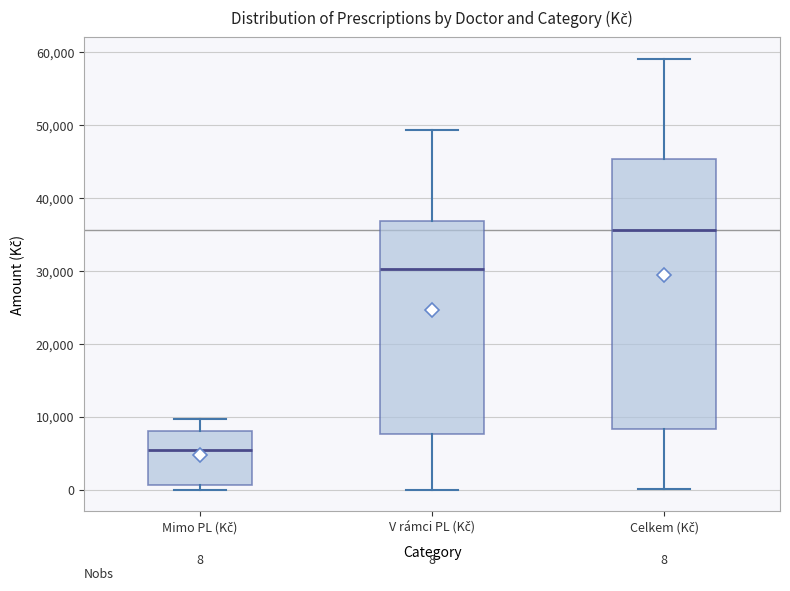

Which box has the highest median line?

Celkem (Kč)